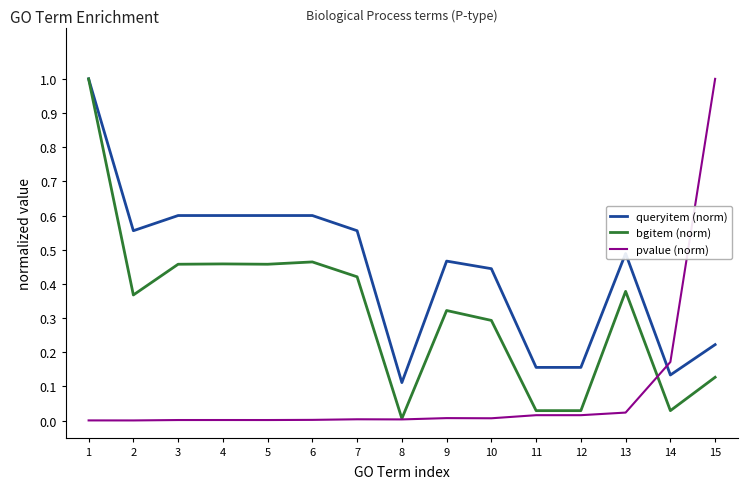

The value of queryitem (norm) at 7 is 0.6. True or false?

True